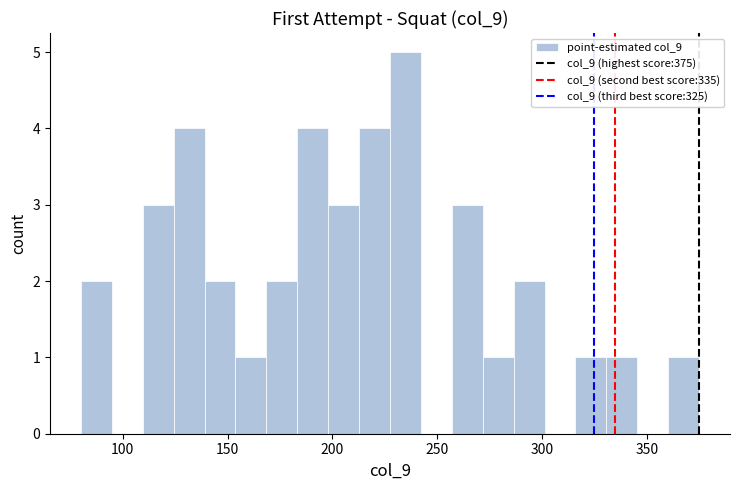

Around what value on the x-axis is the tallest bar? Give the approximate position of its centre, as read against the axis.

235